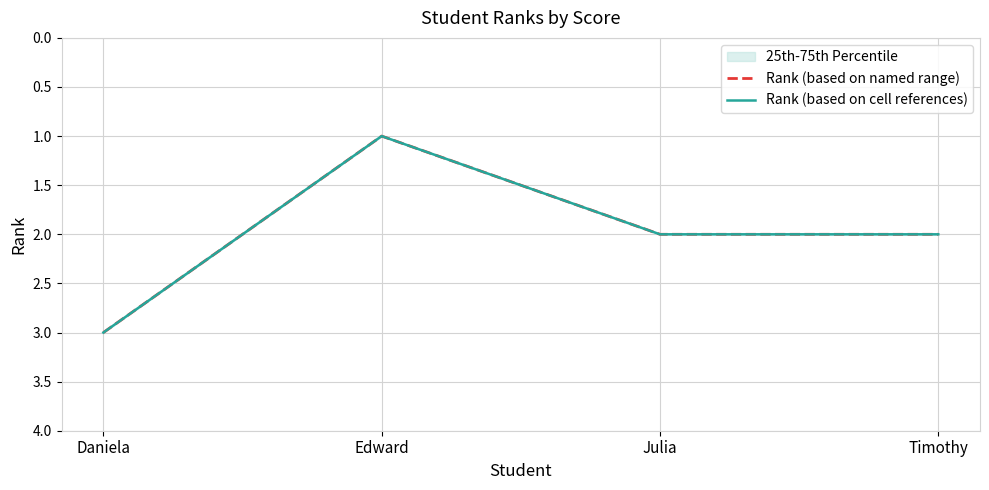

True or false: Rank (based on cell references) and Rank (based on named range) cross at least once.

False